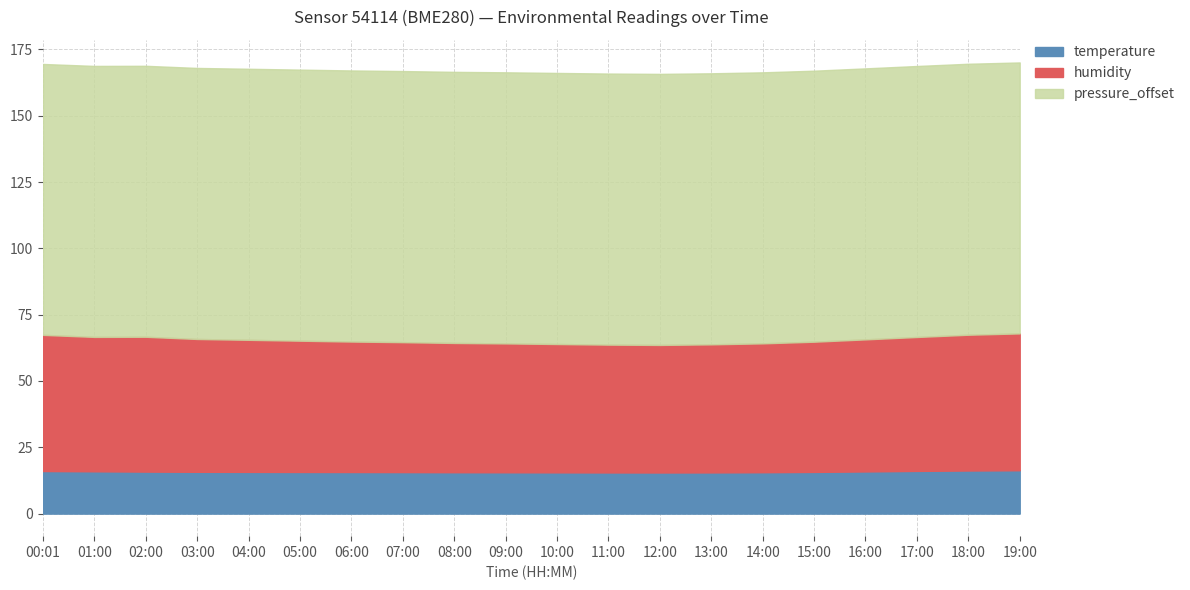

What is the total value across all series at 02:00?

168.8